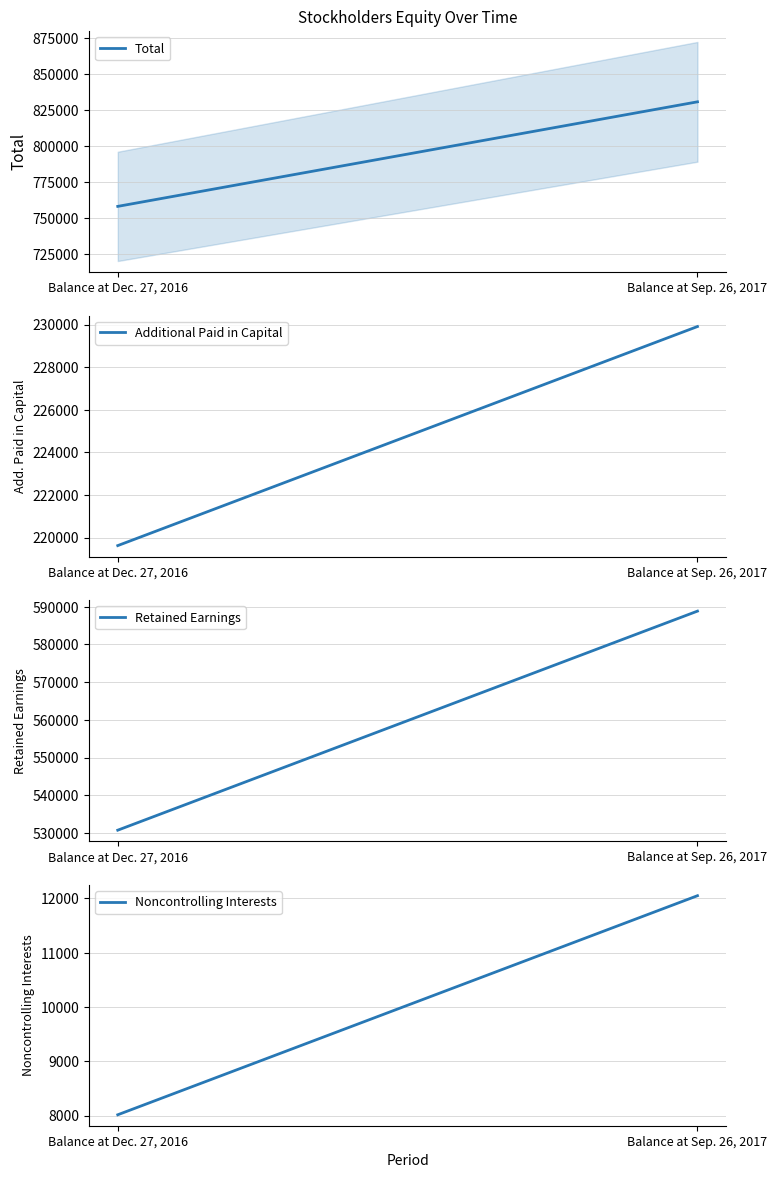

List the series in order of their peak value, lowest first.

Noncontrolling Interests, Additional Paid in Capital, Retained Earnings, Total